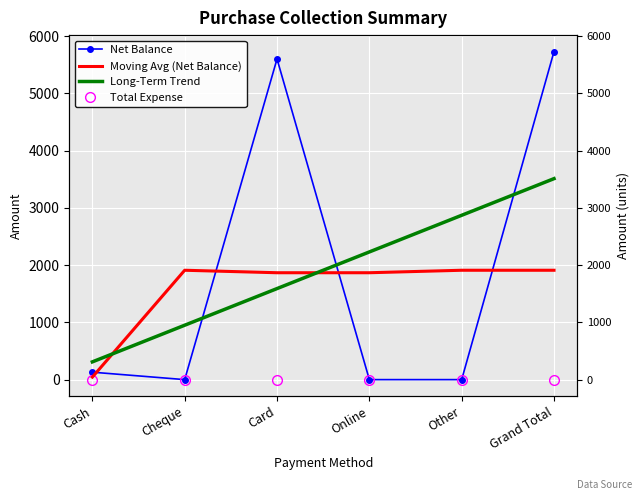

In Net Balance, how many points are lower than both neighbors (excluding endpoints)?

1